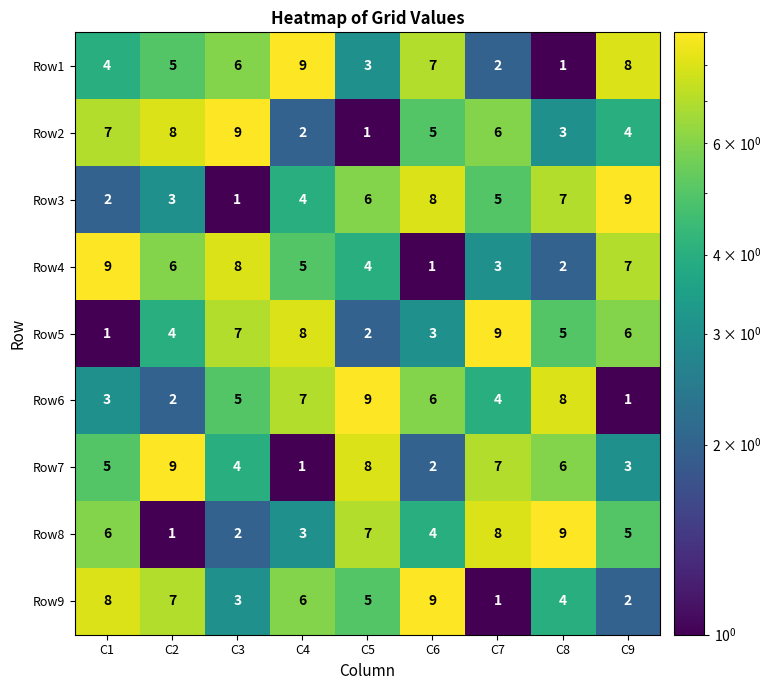

How many values in the Row7 series are below 5?

4